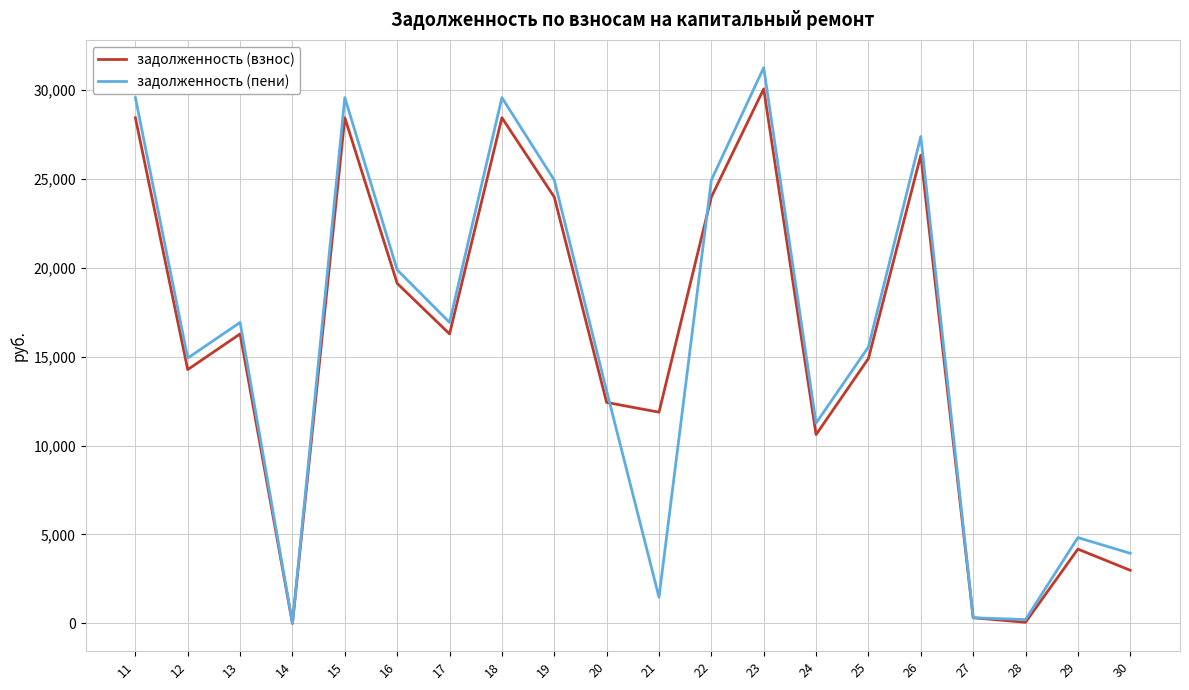

Rank the series by their maximum value, from lowest to highest.

задолженность (взнос), задолженность (пени)